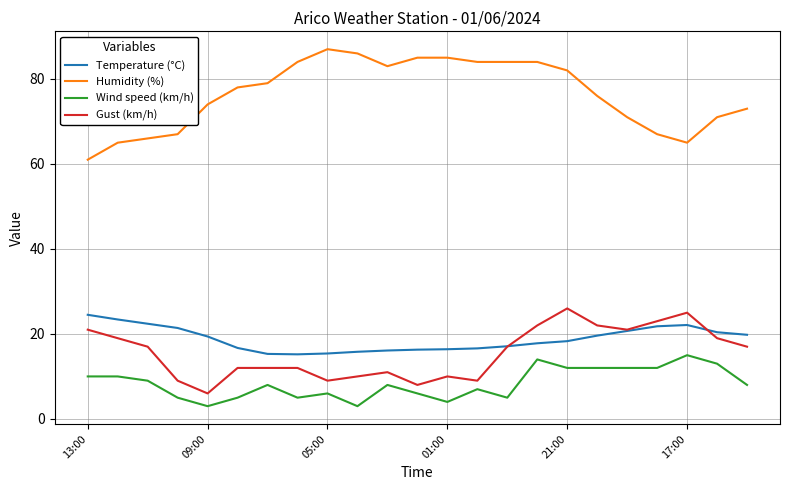

Which series has the largest total across all categories?

Humidity (%)